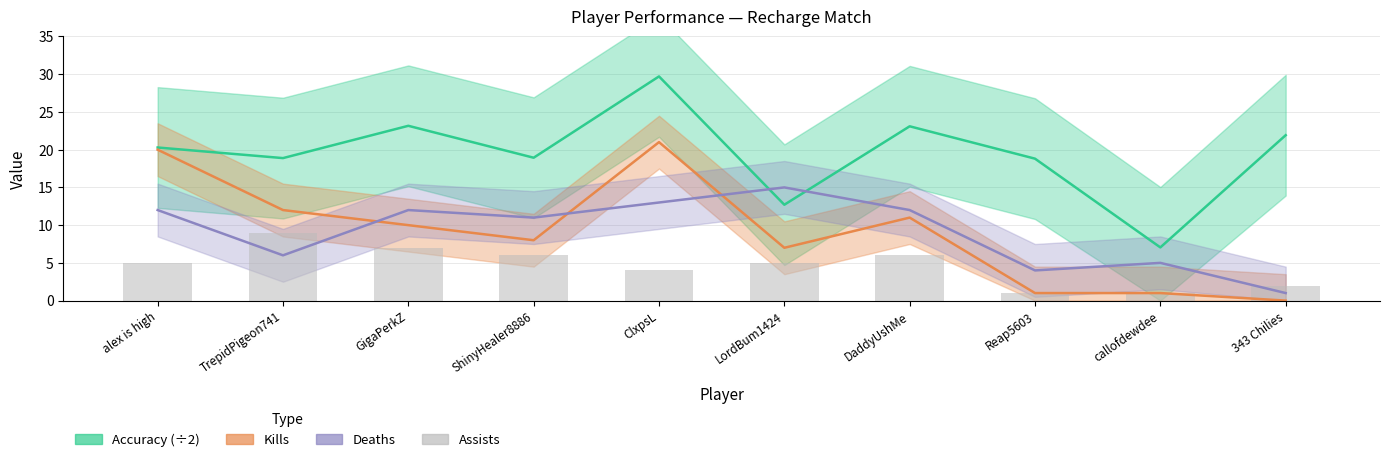

The value at ClxpsL is 3. True or false?

False